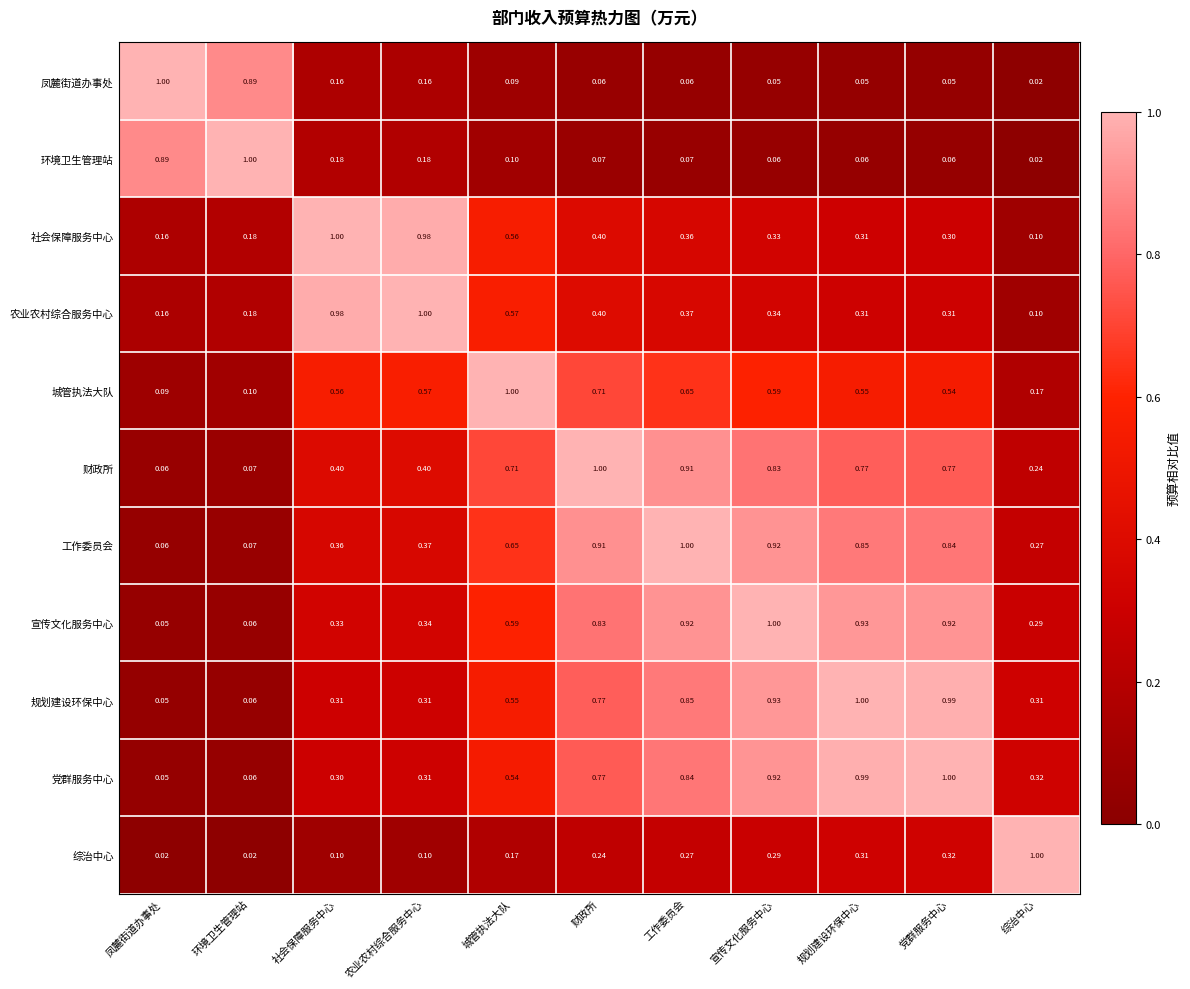

Rank the series at 城管执法大队 from highest to lowest value.

城管执法大队, 财政所, 工作委员会, 宣传文化服务中心, 农业农村综合服务中心, 社会保障服务中心, 规划建设环保中心, 党群服务中心, 综治中心, 环境卫生管理站, 凤麓街道办事处